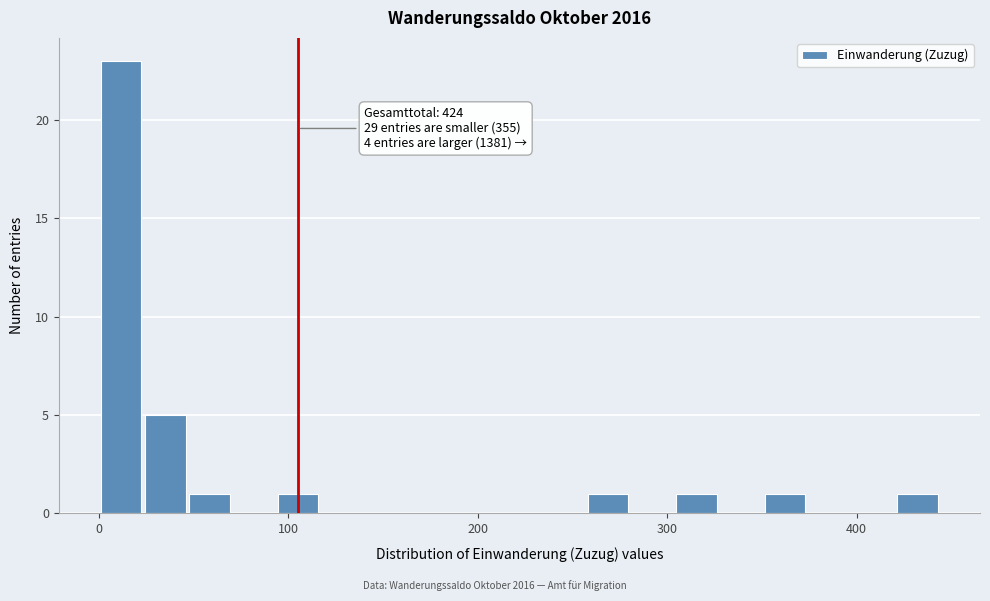

Read against the x-axis, roughly where is the centre of the tallest bar?

10